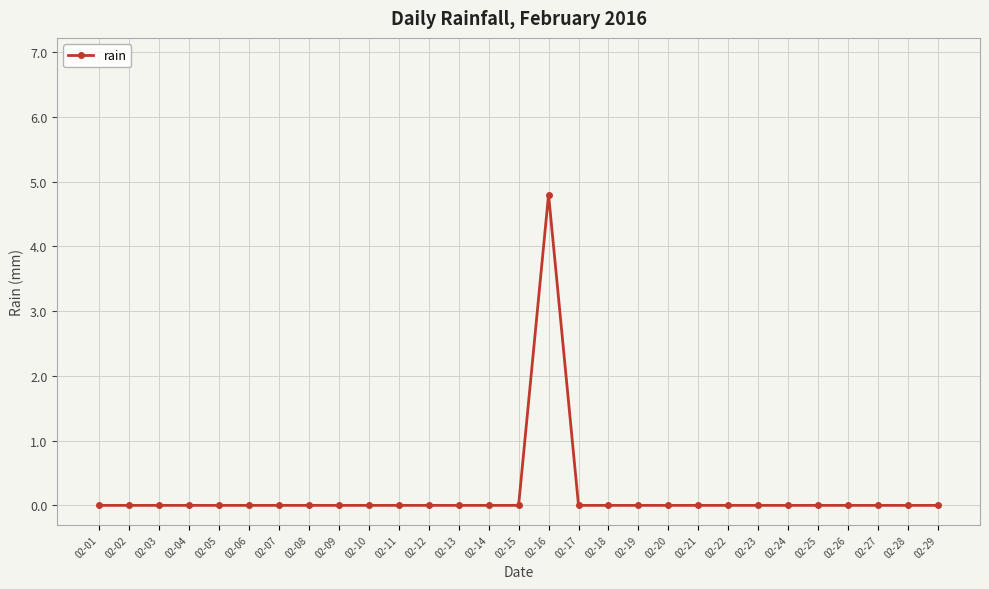

How many distinct data groups are displayed?

1